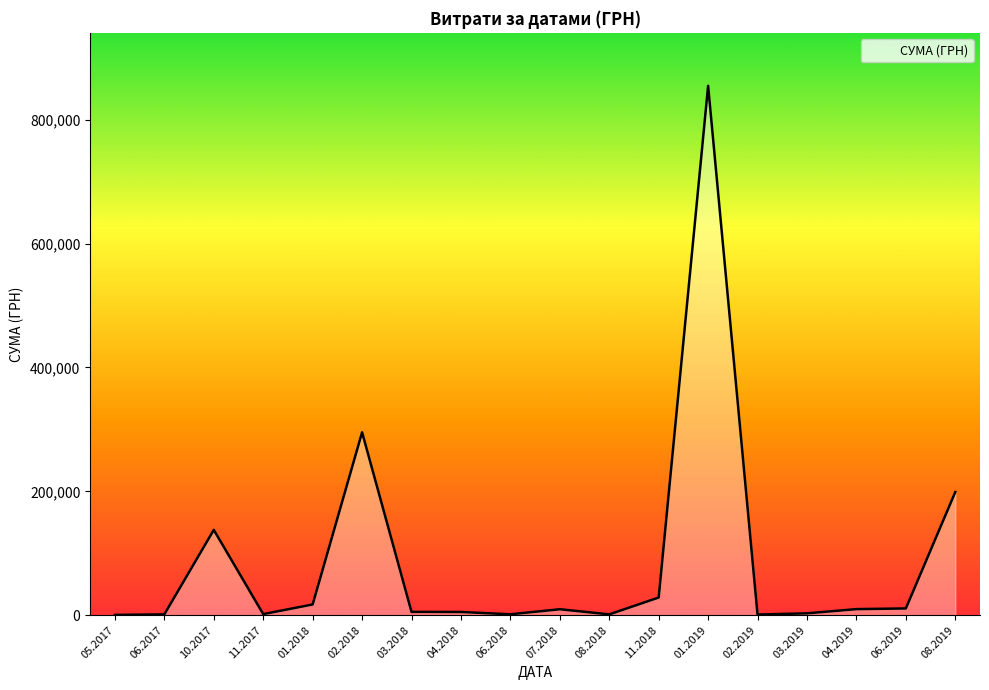

What is the greatest value displayed?

854779.8